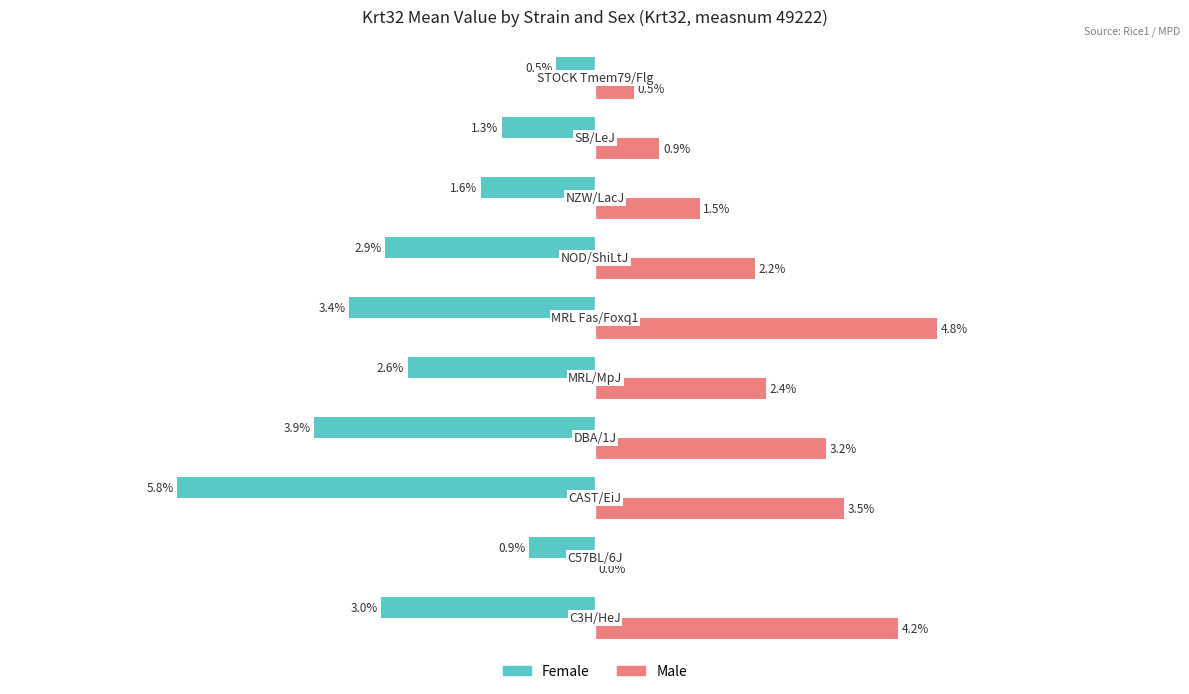

Which series has the largest total across all categories?

Male